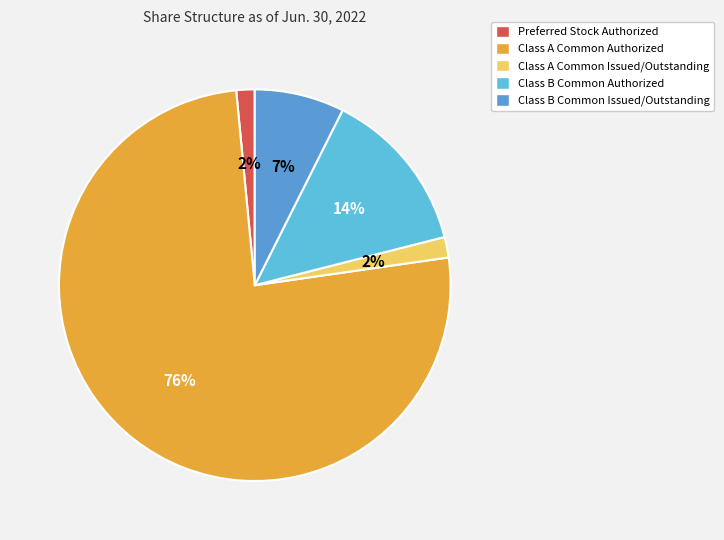

Is the sum of Class B Common Issued/Outstanding and Class A Common Authorized greater than half?

Yes